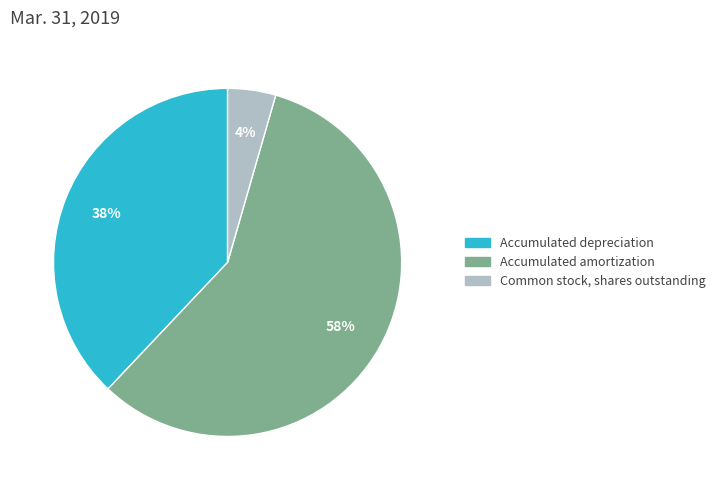

True or false: Common stock, shares outstanding accounts for 18% of the total.

False